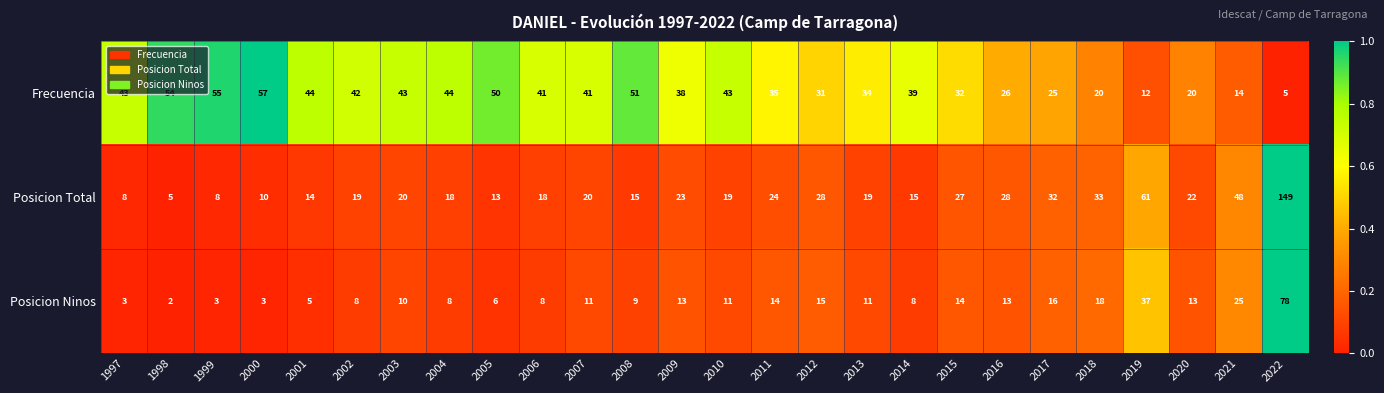

The value of Frecuencia at 2002 is 59. True or false?

False